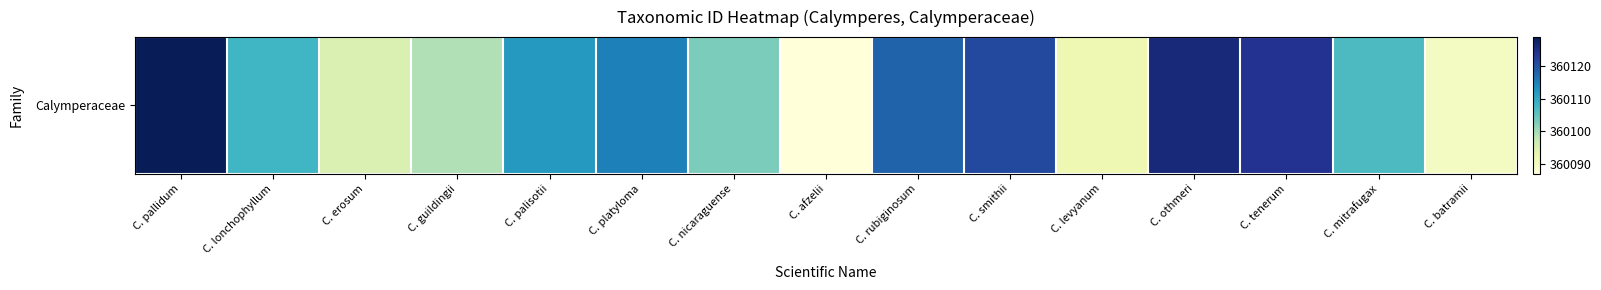

Which label corresponds to the smallest value in the chart?

C. afzelii